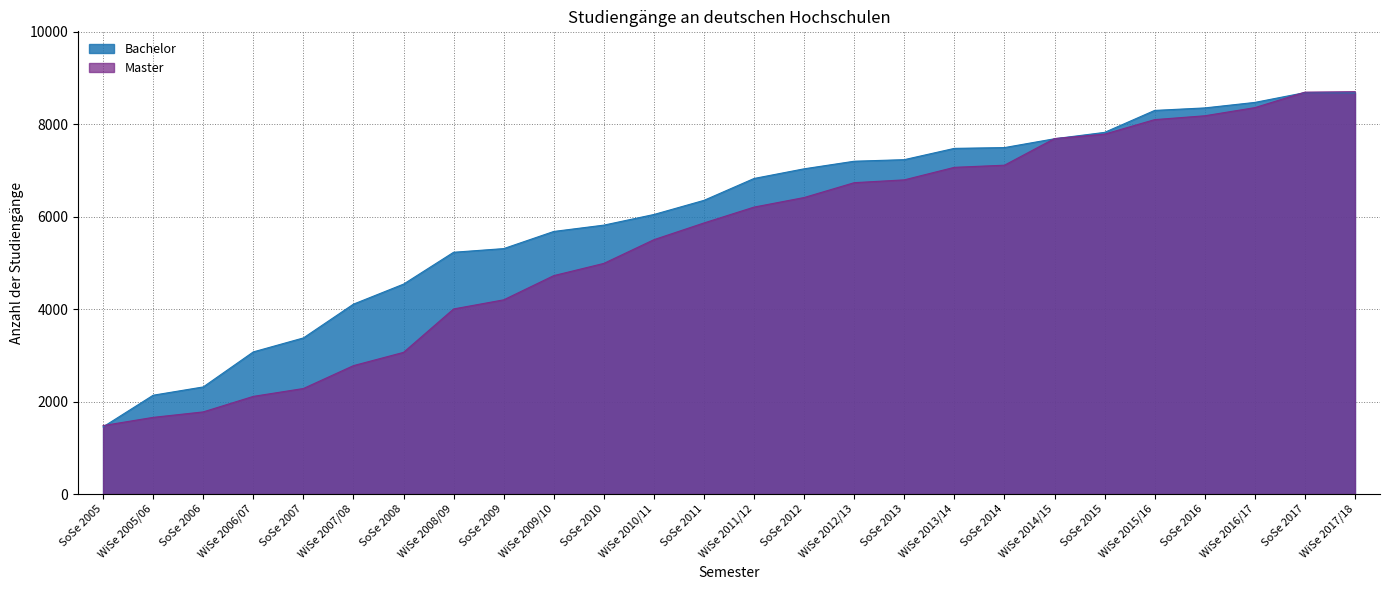

Rank the categories by Master value from highest to lowest.

WiSe 2017/18, SoSe 2017, WiSe 2016/17, SoSe 2016, WiSe 2015/16, SoSe 2015, WiSe 2014/15, SoSe 2014, WiSe 2013/14, SoSe 2013, WiSe 2012/13, SoSe 2012, WiSe 2011/12, SoSe 2011, WiSe 2010/11, SoSe 2010, WiSe 2009/10, SoSe 2009, WiSe 2008/09, SoSe 2008, WiSe 2007/08, SoSe 2007, WiSe 2006/07, SoSe 2006, WiSe 2005/06, SoSe 2005